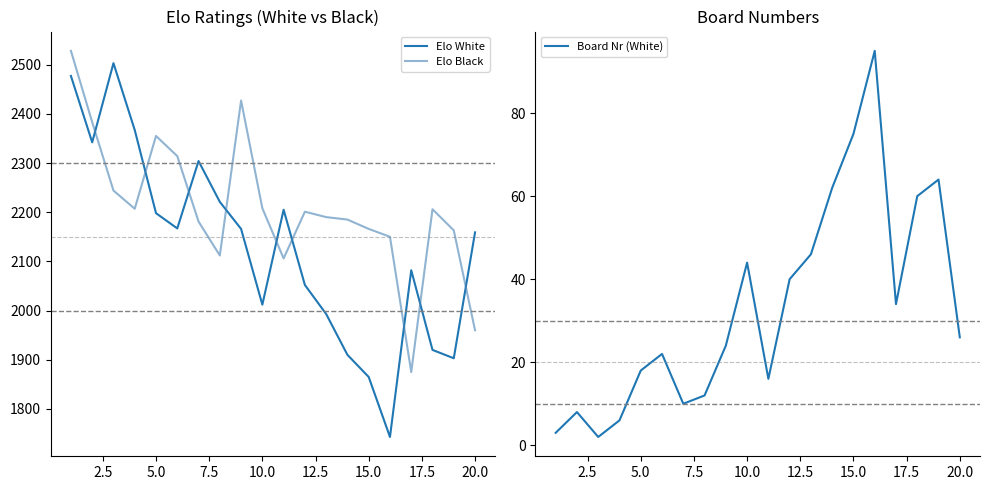

After their last crossing, which series has the higher values: Elo White or Elo Black?

Elo White